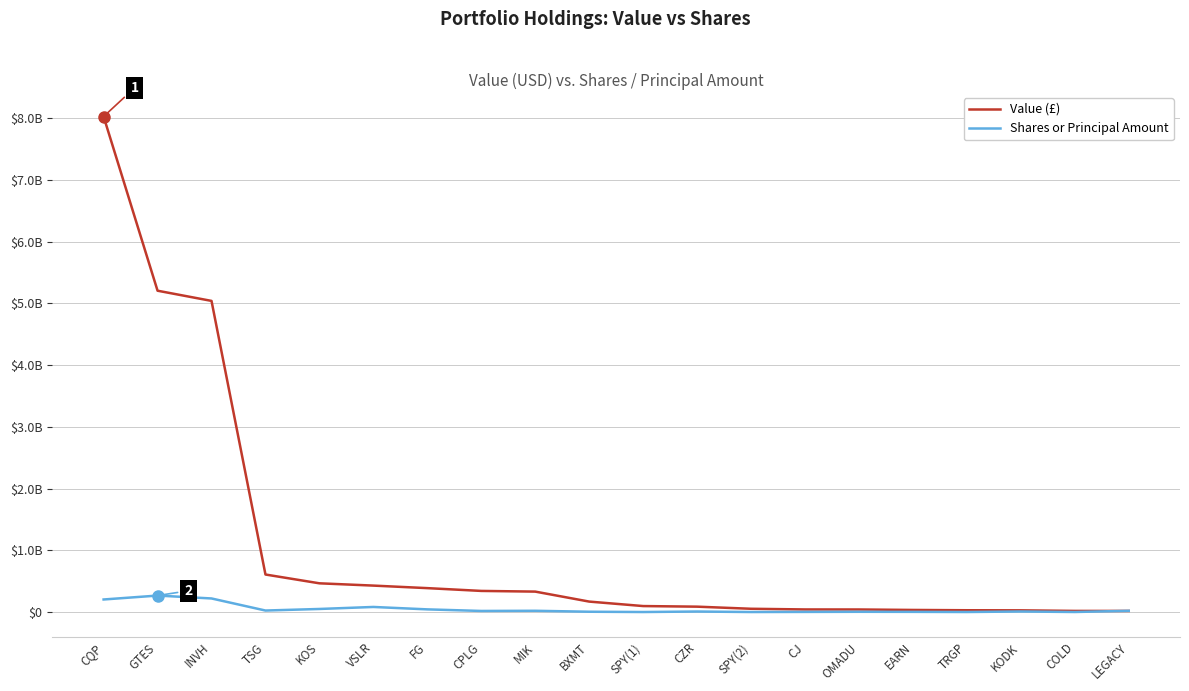

What is the difference between the Shares or Principal Amount values at SPY(2) and BXMT?

4870183